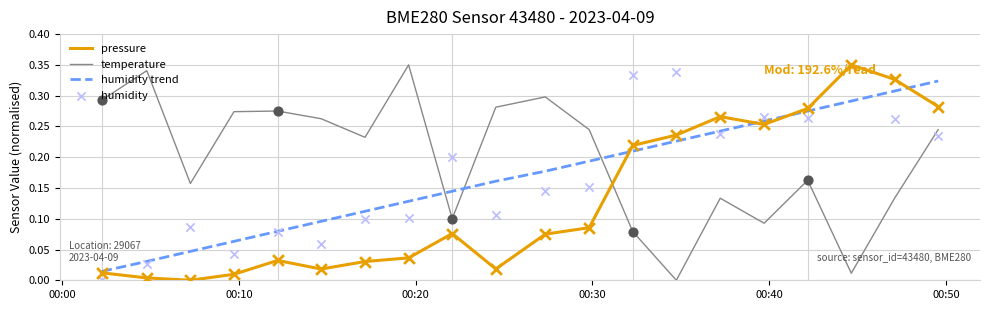

Which series reaches the maximum Y coordinate?

pressure